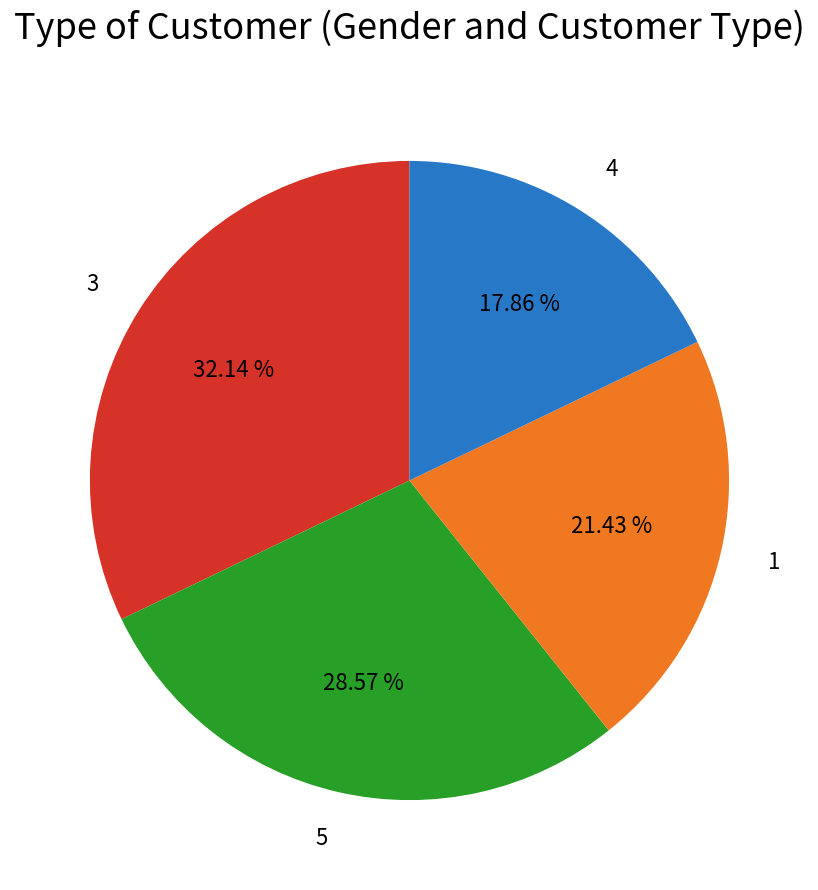

To the nearest percent, what portion does 4 represent?

18%